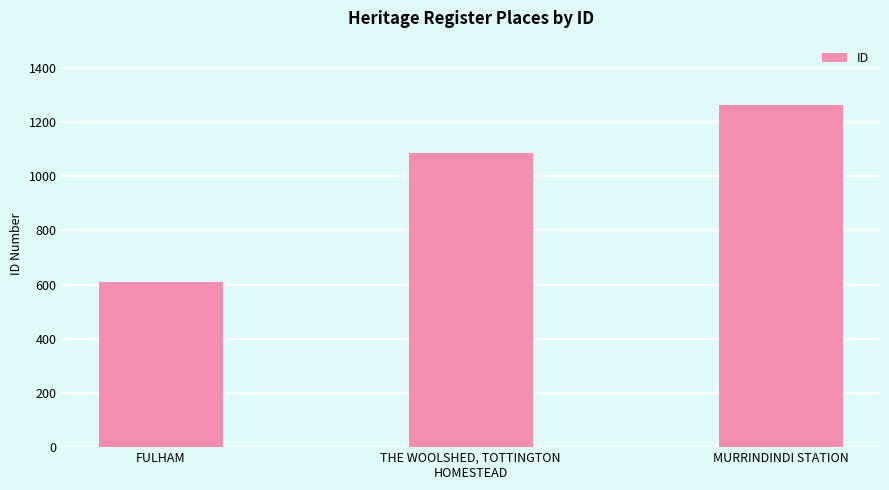

Count the values in the range 609 to 1261.

3